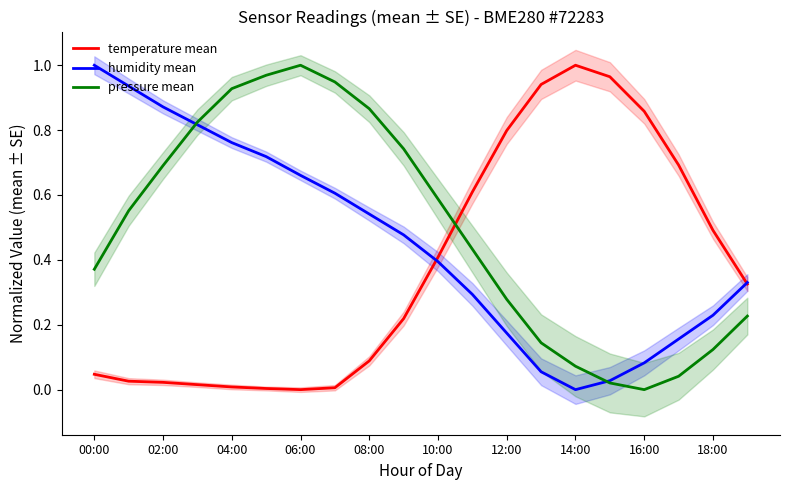

How many distinct data groups are displayed?

3